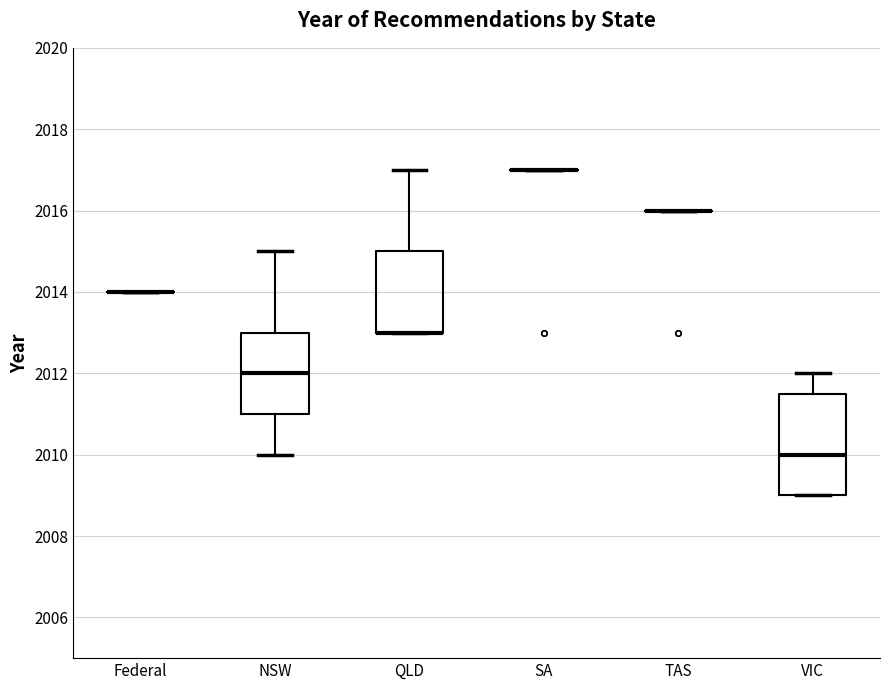

Which box is the tallest, from its lower edge to its upper edge?

VIC